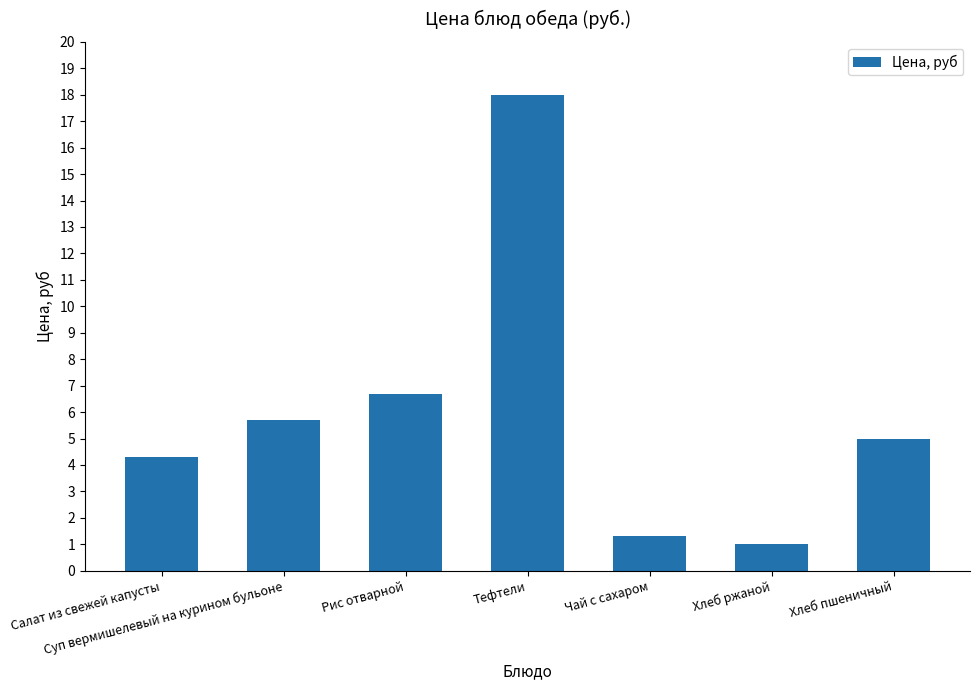

What is the label of the 4th bar from the left?

Тефтели